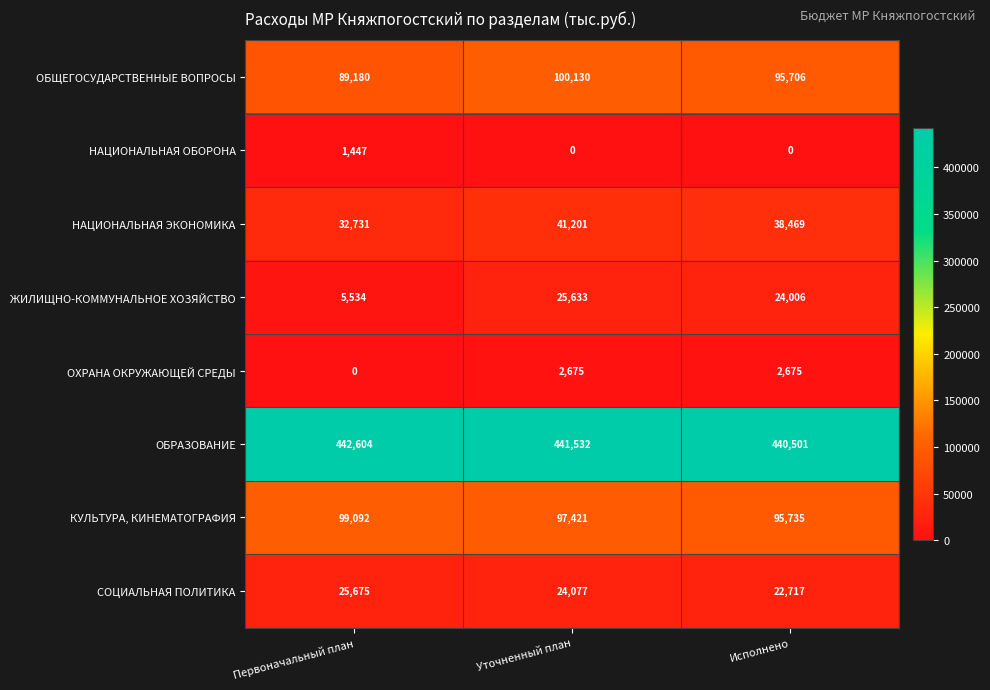

What is the approximate value of ЖИЛИЩНО-КОММУНАЛЬНОЕ ХОЗЯЙСТВО at Уточненный план, to the nearest 50?

25650